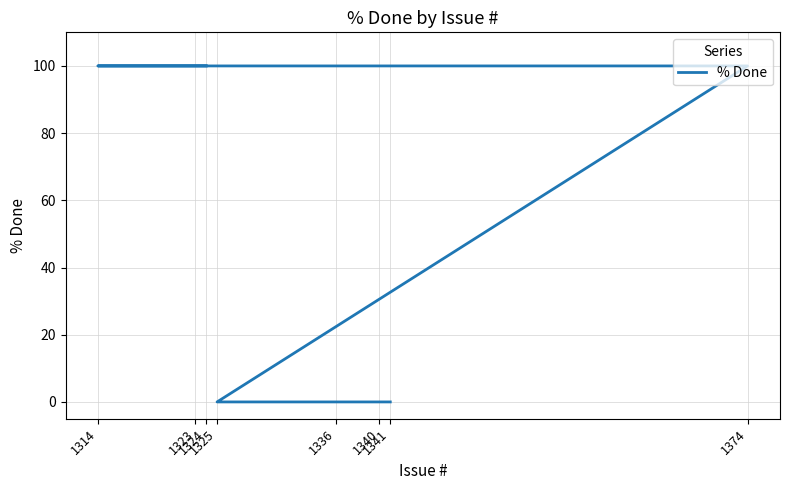

What is the maximum value shown in the chart?

100